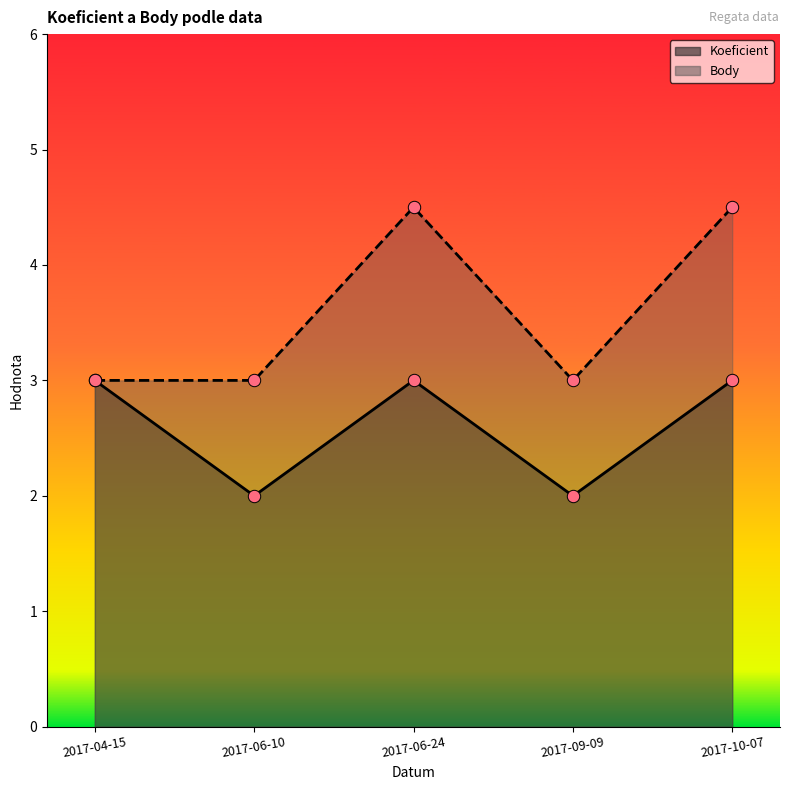

At how many categories does at least one series exceed 3?

2